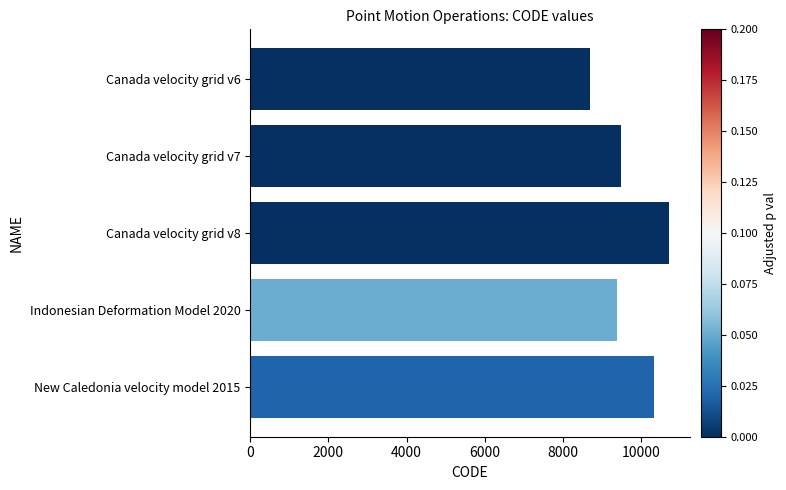

What value does the data have at Indonesian Deformation Model 2020?

9375